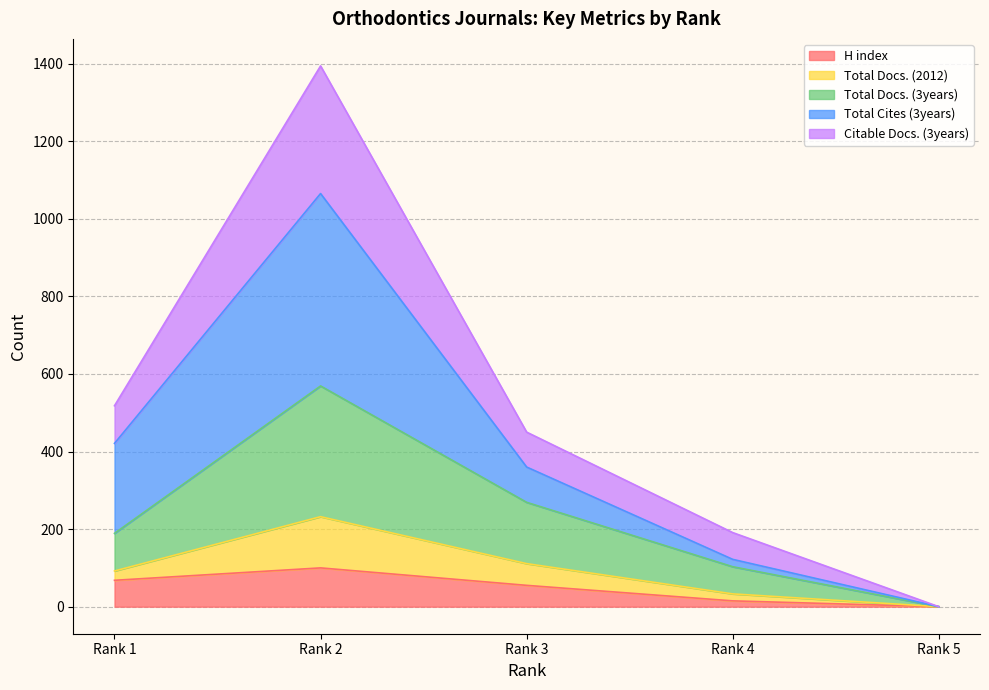

The value of H index at Rank 2 is 100. True or false?

True